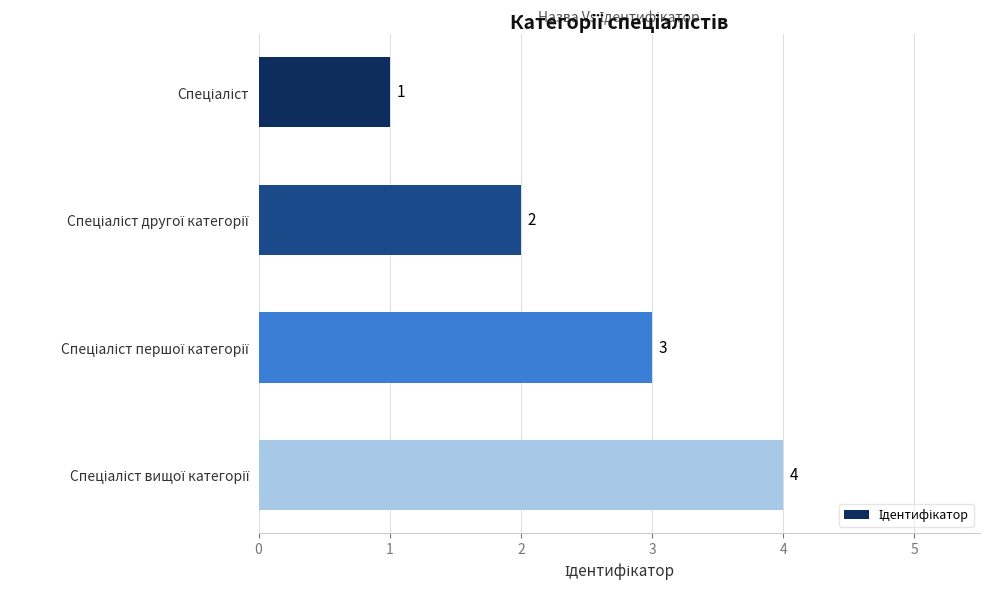

Are the bars horizontal?

Yes